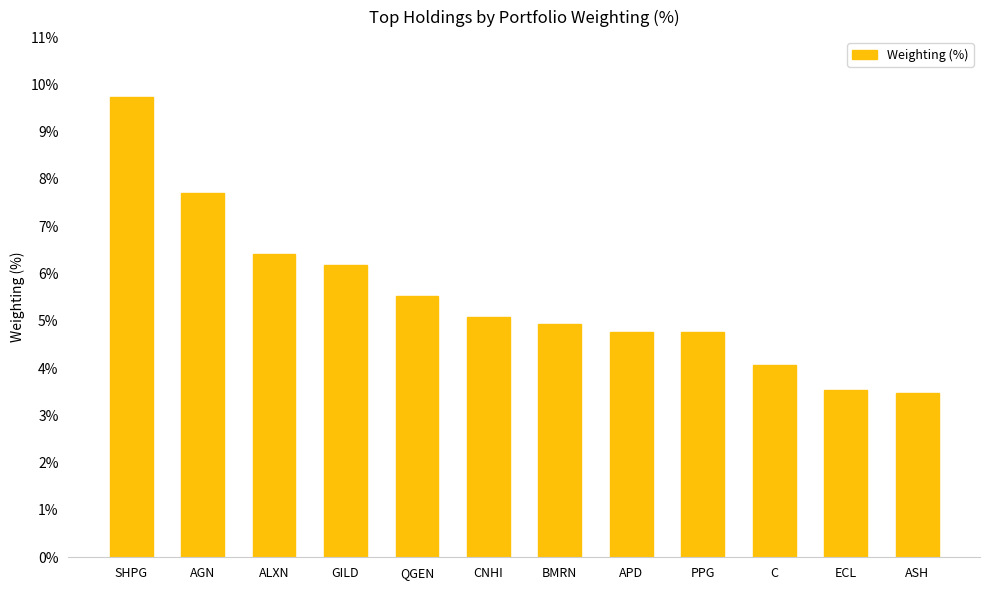

Approximately how many times larger is the value at PPG compared to ALXN?

0.7